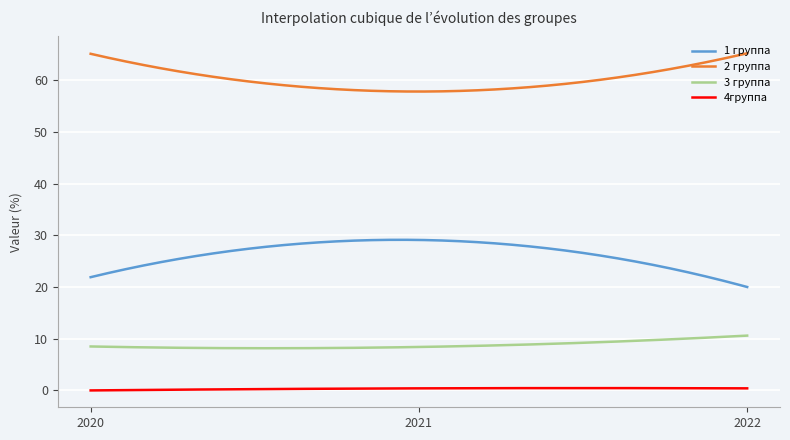

At how many categories does at least one series exceed 13?

300